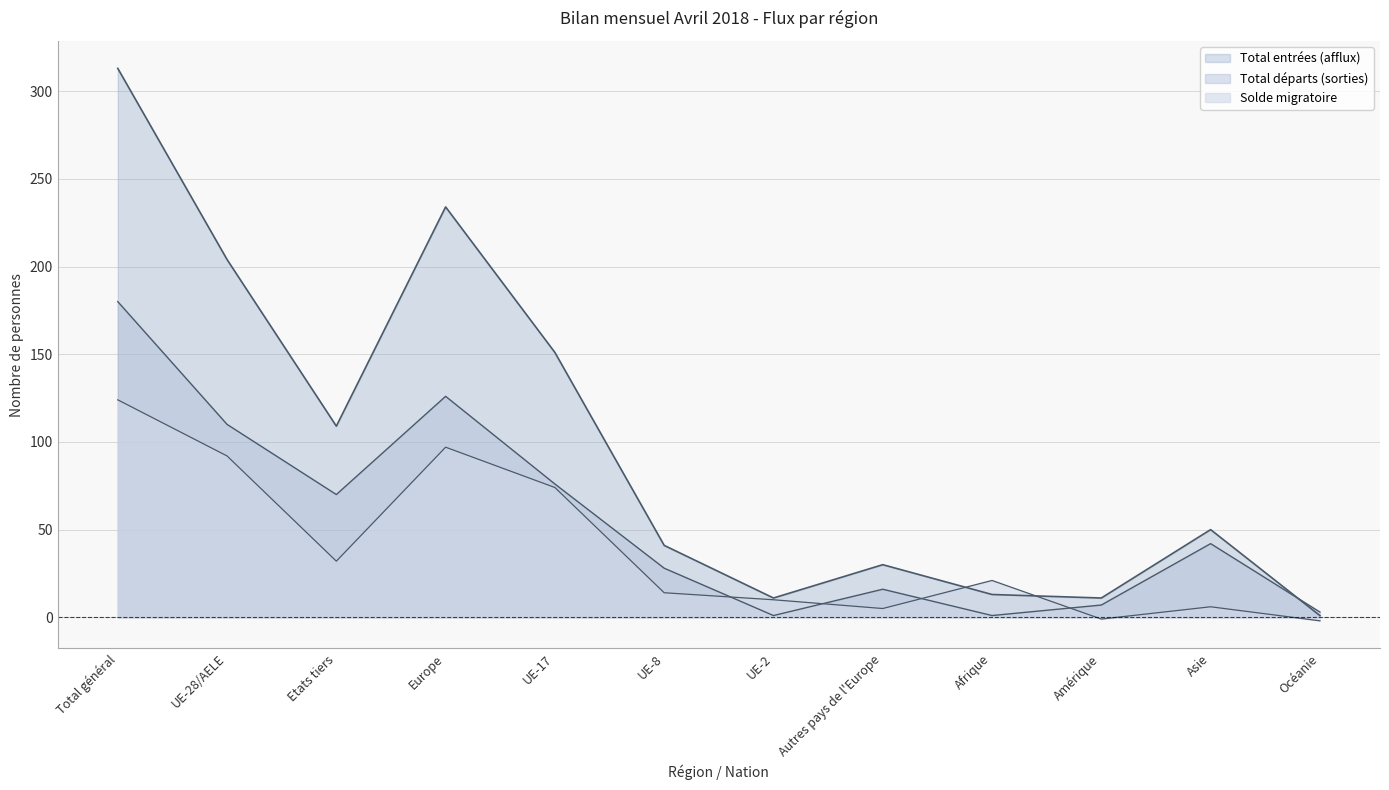

After their last crossing, which series has the higher values: Total entrées (afflux) or Total départs (sorties)?

Total départs (sorties)